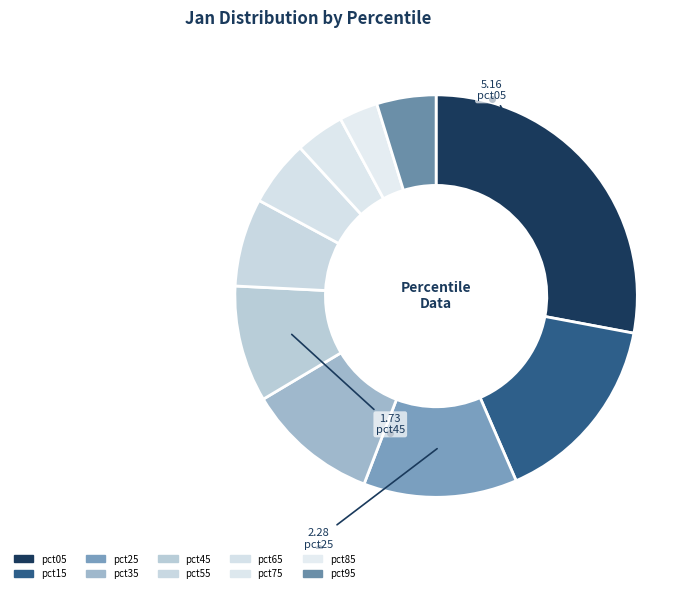

To the nearest percent, what is the average slice percentage?

10%